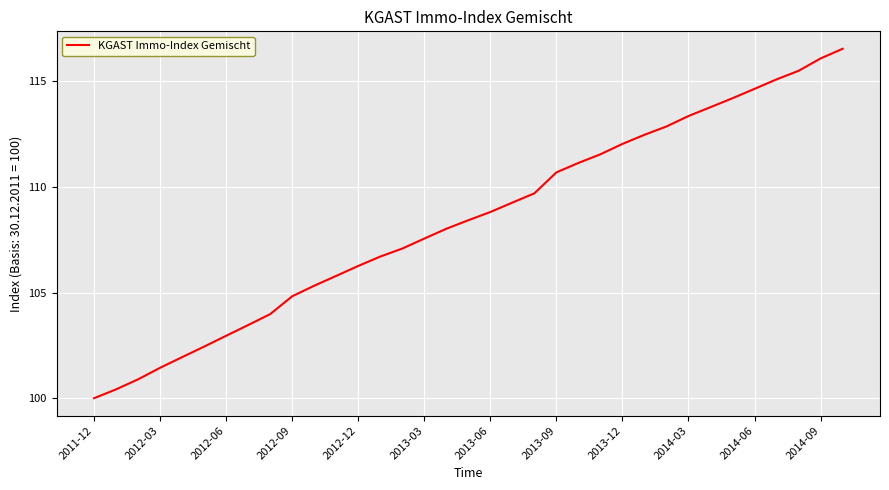

What is the maximum value shown in the chart?

116.5